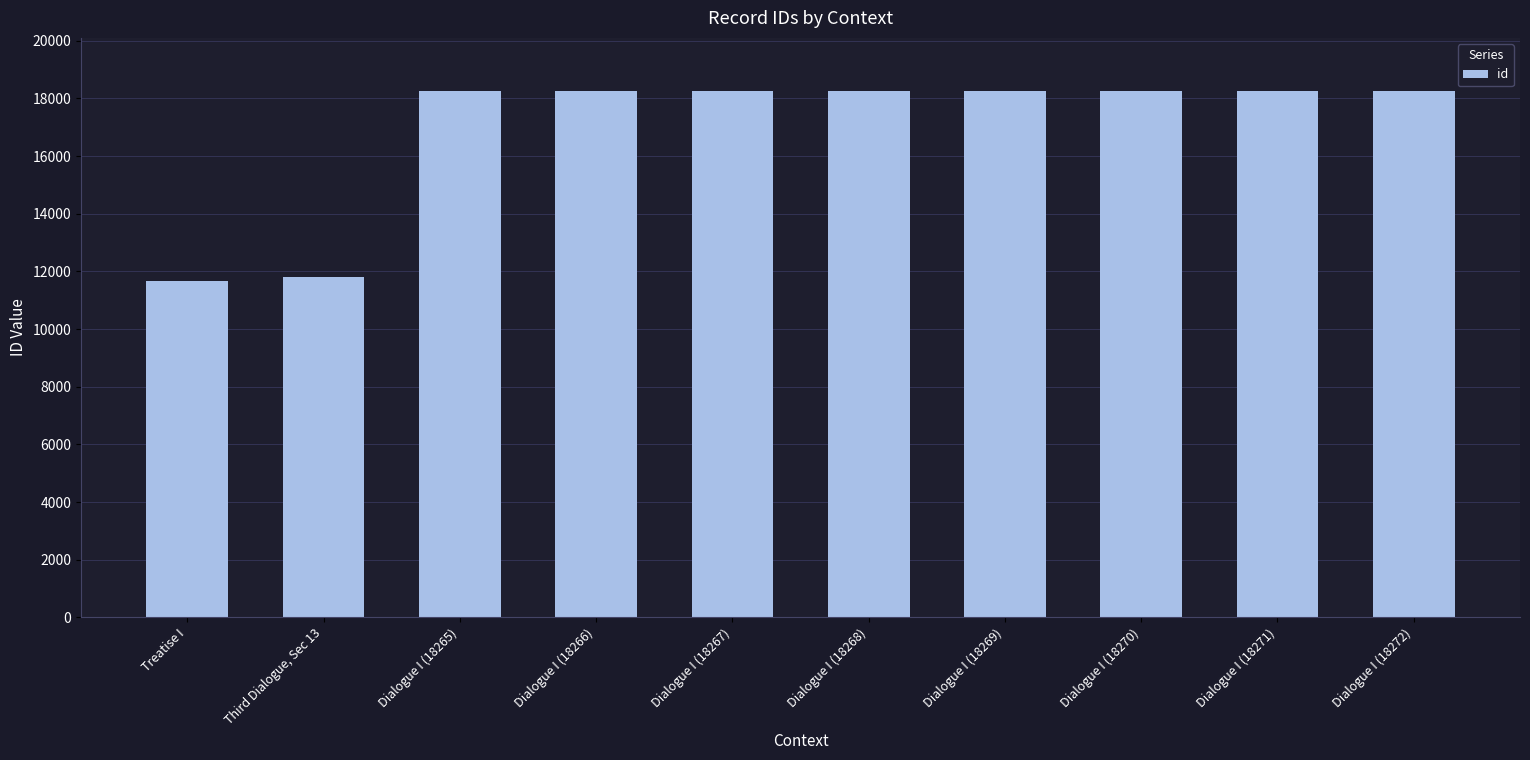

What is the value of the 10th bar from the left?

18272